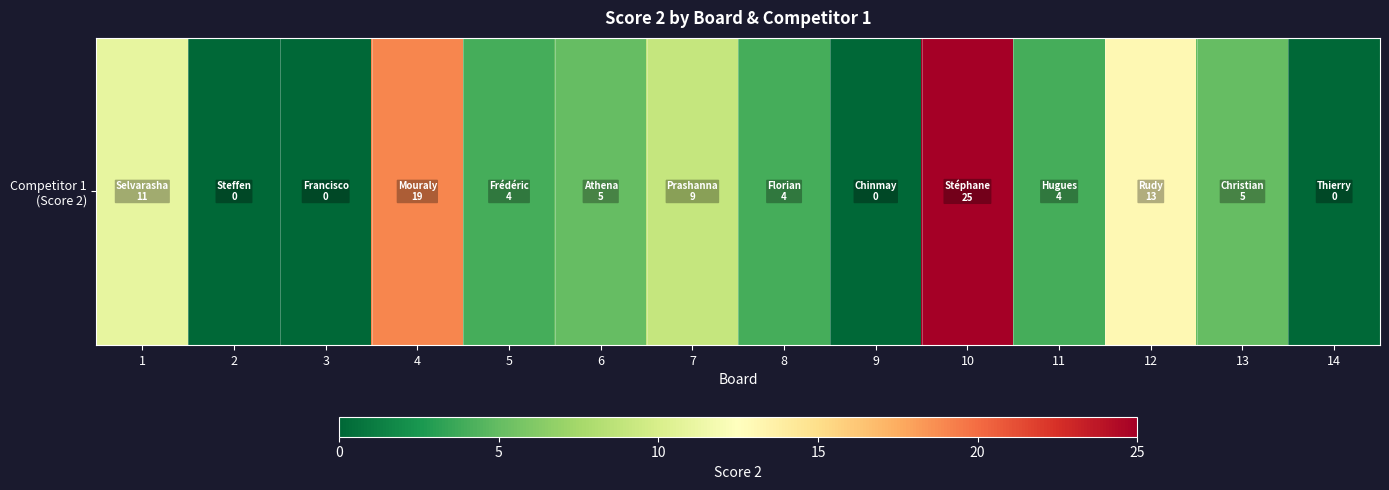

True or false: the data shows 16 at 3.

False